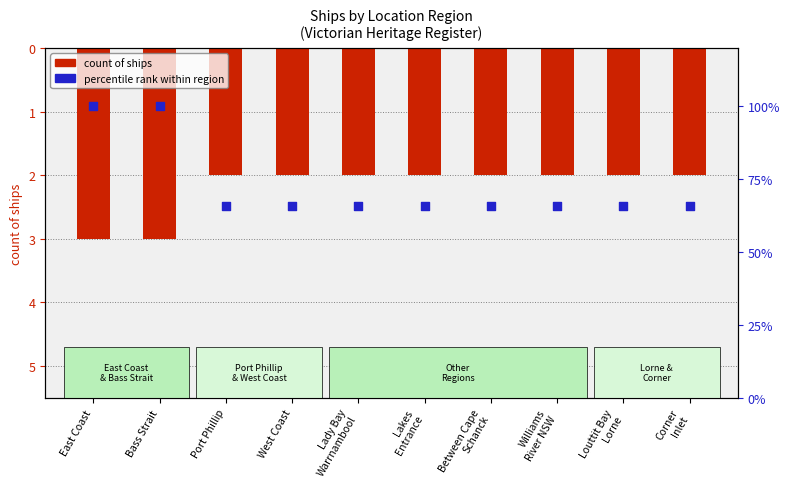

Is the value of percentile rank at Bass Strait greater than the value of count of ships at Between Cape
Schanck?

Yes